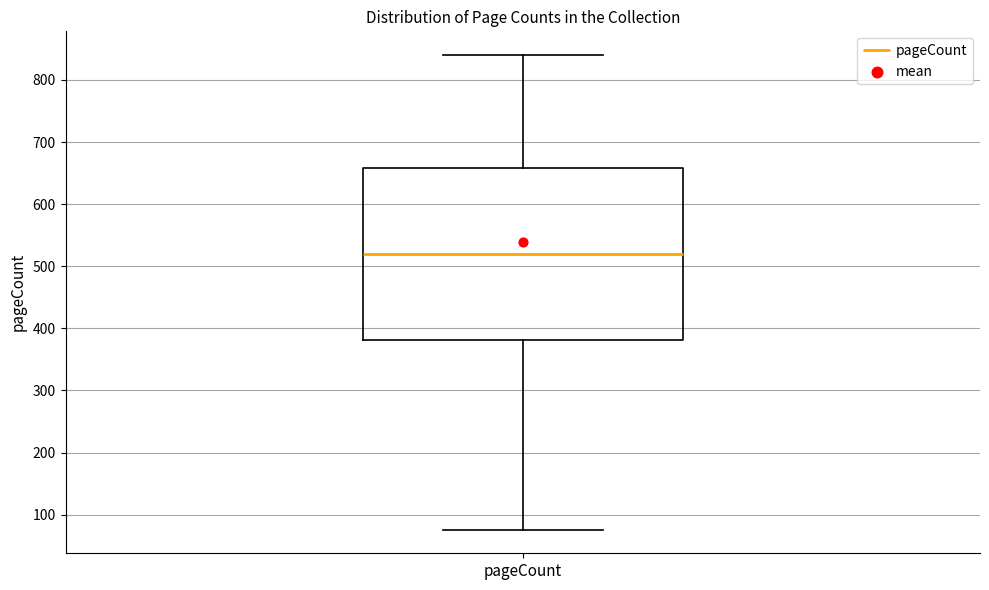

Transcribe this box plot: give where the median line is, the range the box spans, and where the two whiskers end, as read against the y-axis. The values are not printed on the chart, so give them approximately, as read against the axis.

median 520, box 380 to 660, whiskers 80 to 840